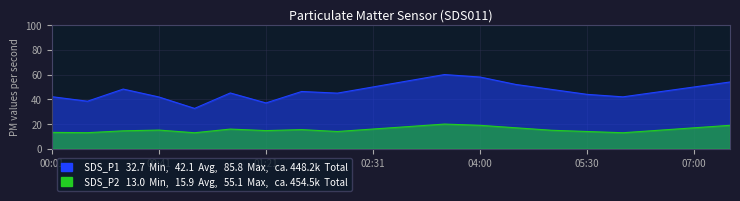

What is the approximate value of SDS_P2 at 06:30?

15.0